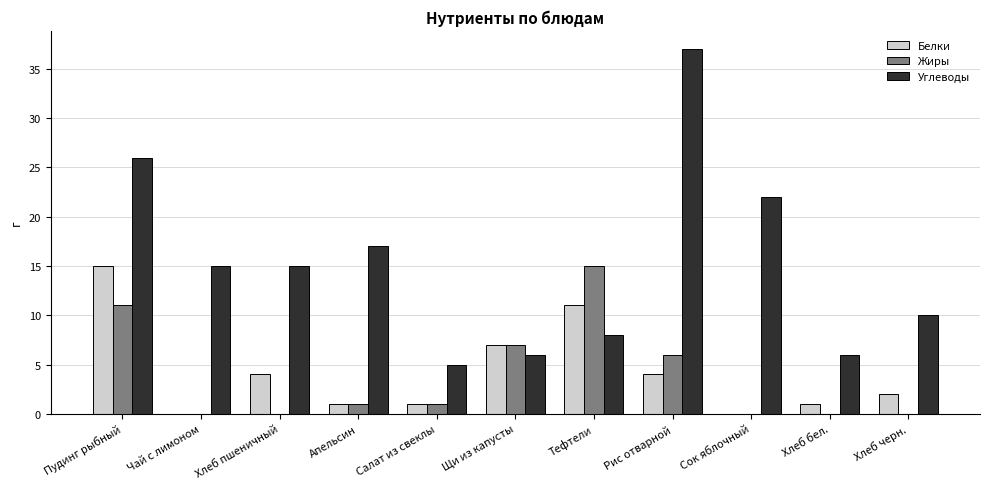

What is the difference between the Жиры values at Щи из капусты and Хлеб пшеничный?

7